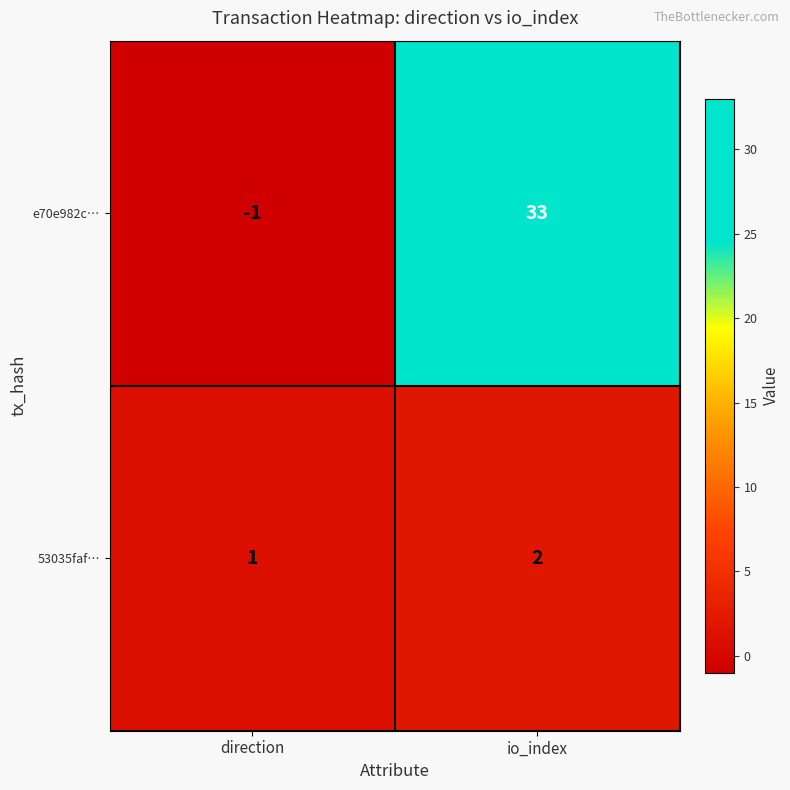

What is the smallest value displayed?

-1